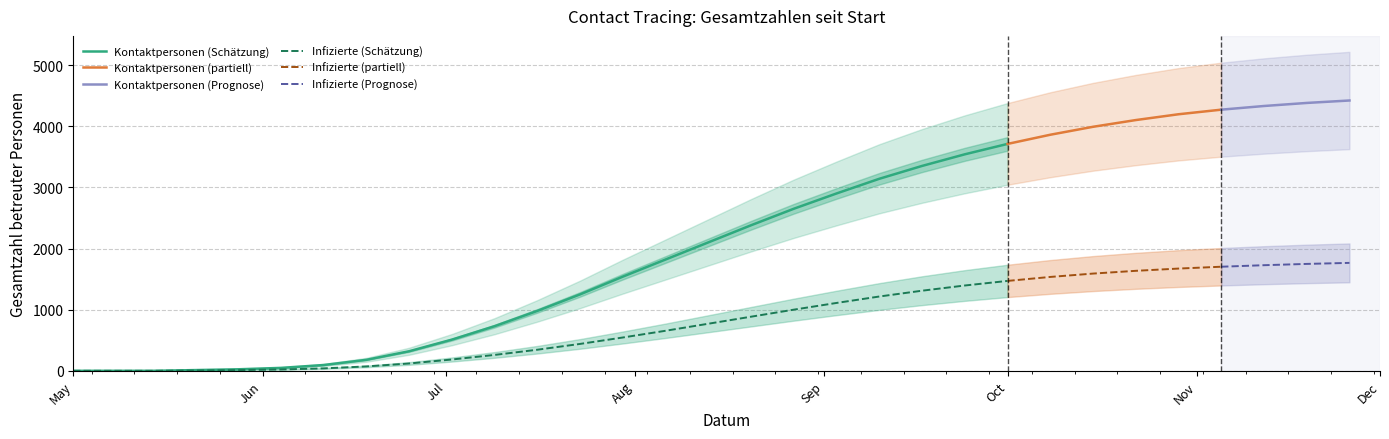

List the labels in order of Gesamtzahl seit Start Contact Tracing Kontaktpersonen value, smallest first.

2020-05-01, 2020-05-07, 2020-05-14, 2020-05-21, 2020-05-28, 2020-06-04, 2020-06-11, 2020-06-18, 2020-06-25, 2020-07-02, 2020-07-09, 2020-07-16, 2020-07-23, 2020-07-30, 2020-08-06, 2020-08-13, 2020-08-20, 2020-08-27, 2020-09-03, 2020-09-10, 2020-09-17, 2020-09-24, 2020-10-01, 2020-10-08, 2020-10-15, 2020-10-22, 2020-10-29, 2020-11-05, 2020-11-12, 2020-11-19, 2020-11-26